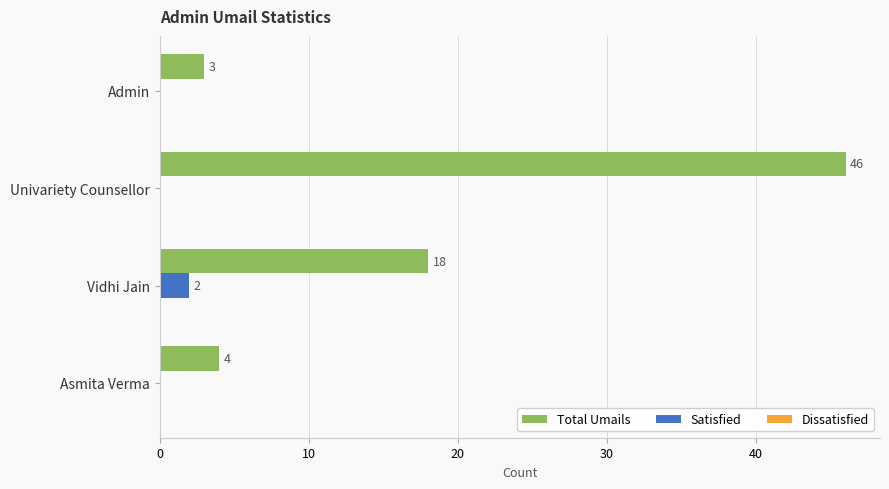

True or false: Total Umails has a value of 6 at Asmita Verma.

False